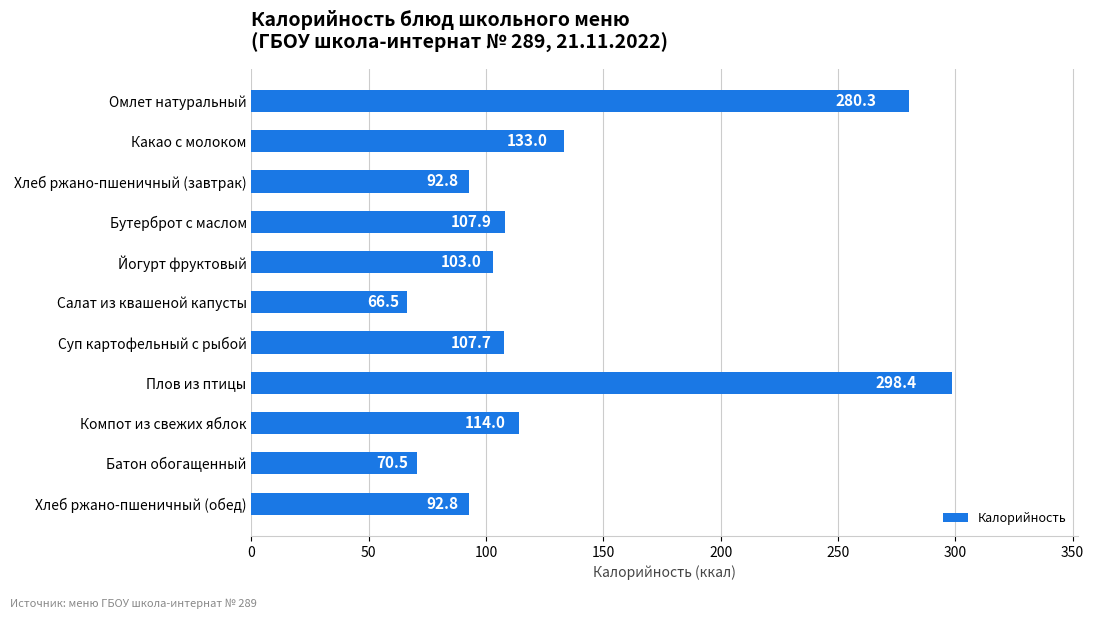

Does the chart contain stacked bars?

No